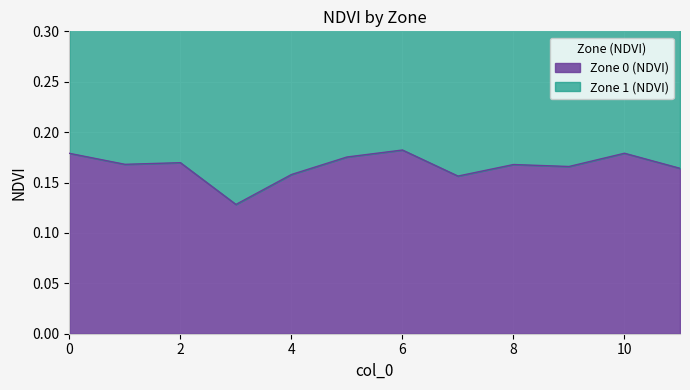

How many values are between 0 and 1?

12